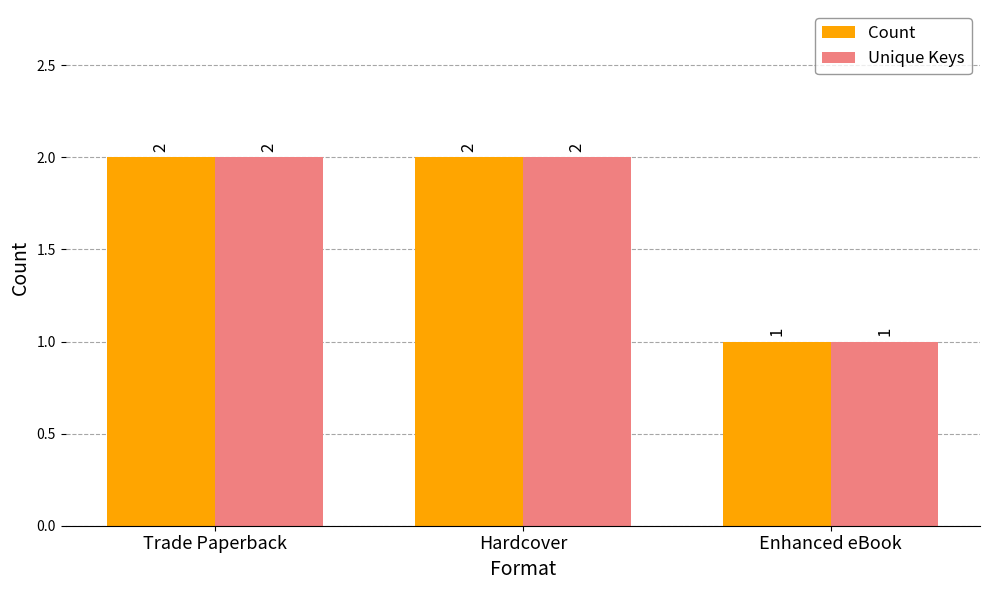

How many bars are there in total?

6